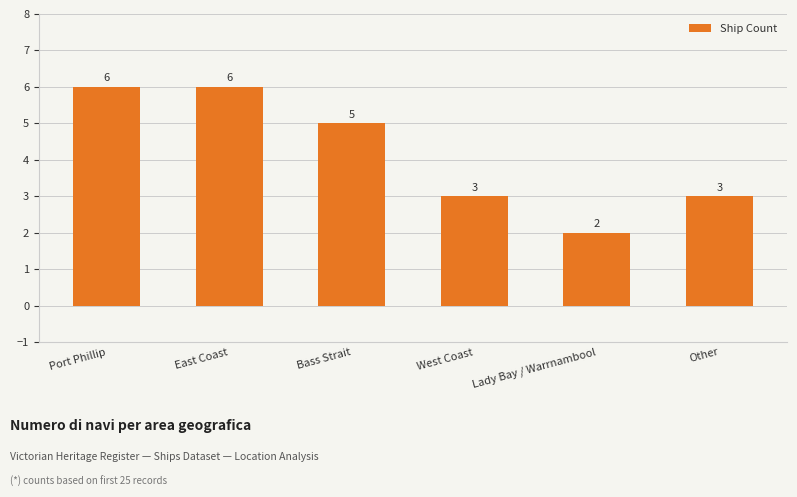

What is the label of the 5th bar from the right?

East Coast